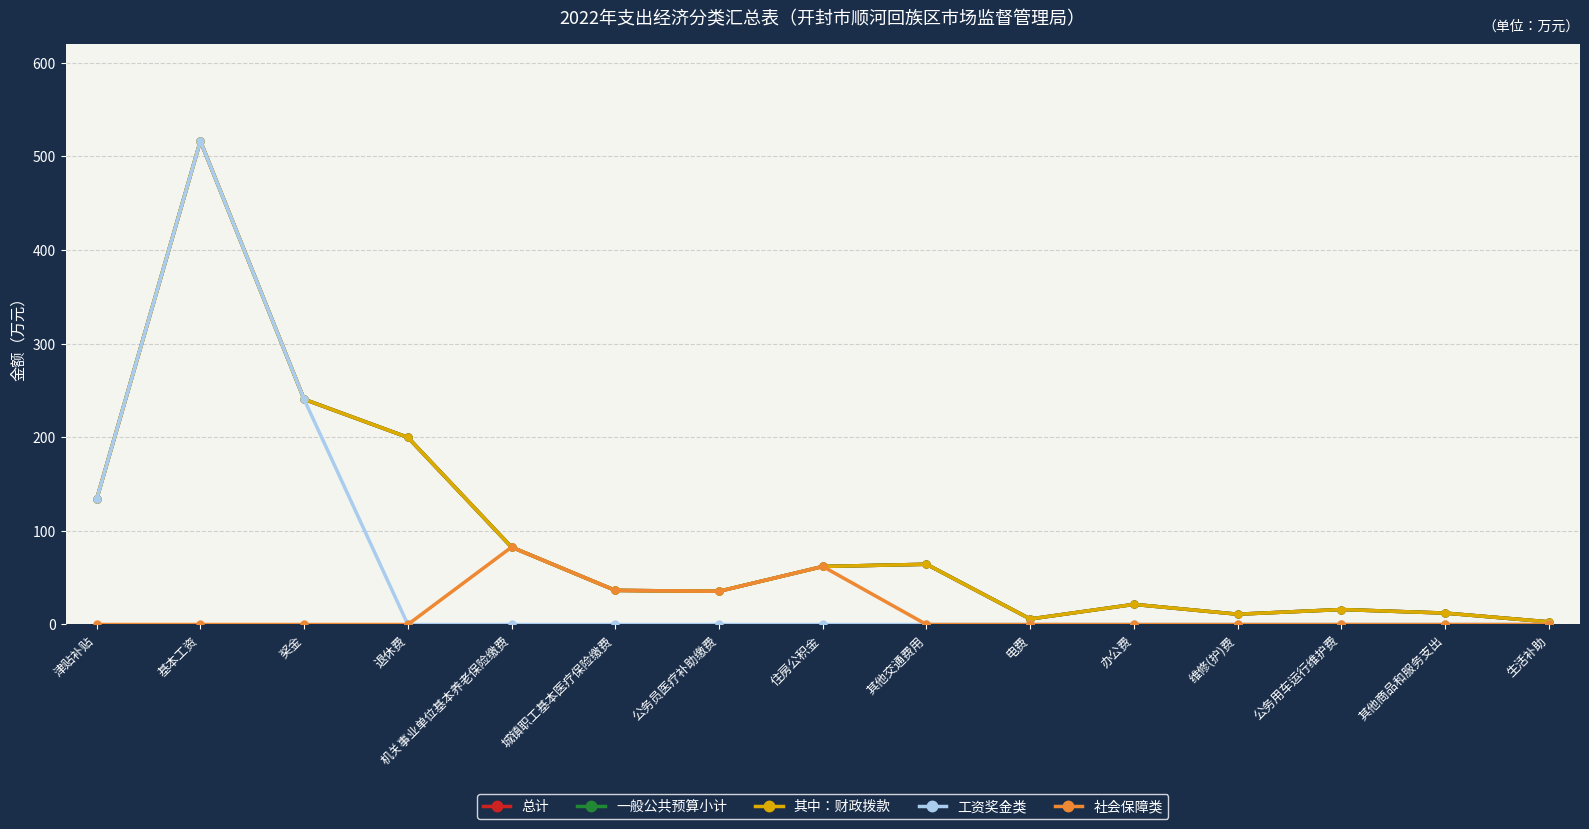

What is the spread (max minus min) of values at 机关事业单位基本养老保险缴费?

82.6